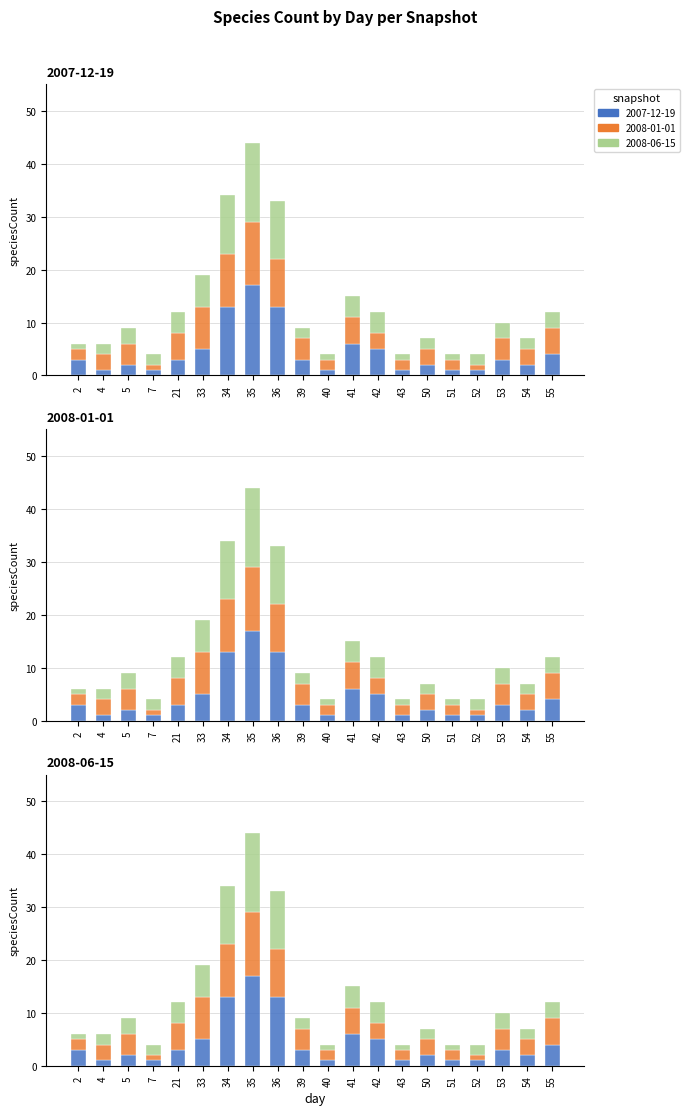

The value of 2008-06-15 at 41 is 7. True or false?

False